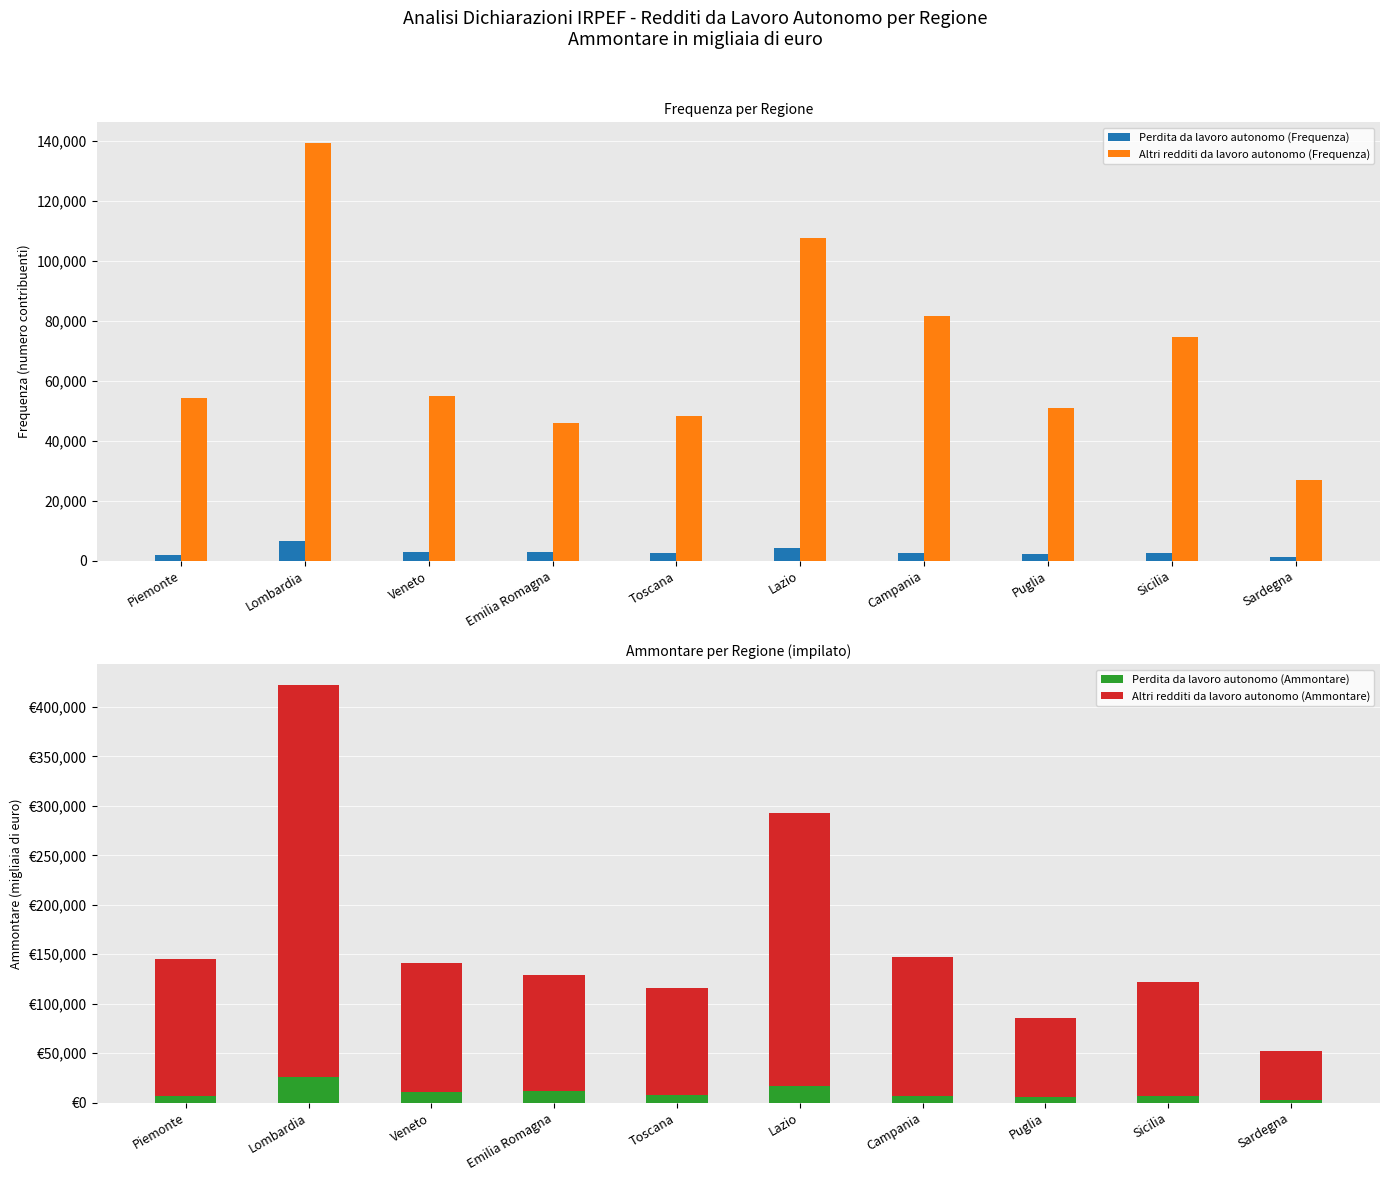

Reading left to right, transcribe all the data shown in this chart.

Perdita da lavoro autonomo (Frequenza): Piemonte=2072	Lombardia=6437	Veneto=2918	Emilia Romagna=2935	Toscana=2534	Lazio=4200	Campania=2623	Puglia=2190	Sicilia=2555	Sardegna=1237
Altri redditi da lavoro autonomo (Frequenza): Piemonte=54082	Lombardia=139203	Veneto=54894	Emilia Romagna=45929	Toscana=48072	Lazio=107623	Campania=81420	Puglia=50929	Sicilia=74677	Sardegna=26853
Perdita da lavoro autonomo (Ammontare): Piemonte=7212	Lombardia=26449	Veneto=10441	Emilia Romagna=11548	Toscana=7910	Lazio=16926	Campania=6924	Puglia=5595	Sicilia=6516	Sardegna=2883
Altri redditi da lavoro autonomo (Ammontare): Piemonte=137895	Lombardia=395737	Veneto=131137	Emilia Romagna=117226	Toscana=107624	Lazio=275963	Campania=140031	Puglia=79660	Sicilia=115467	Sardegna=49088